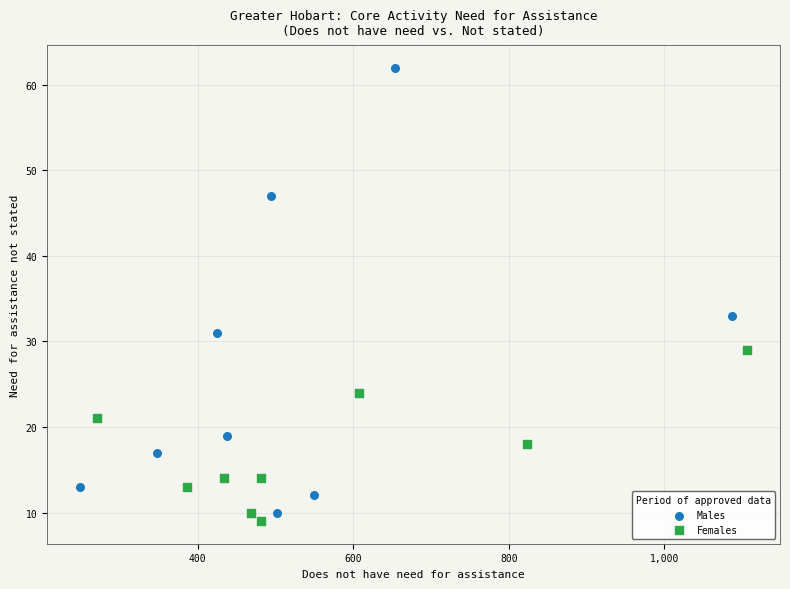

Which series reaches the maximum Y coordinate?

Males